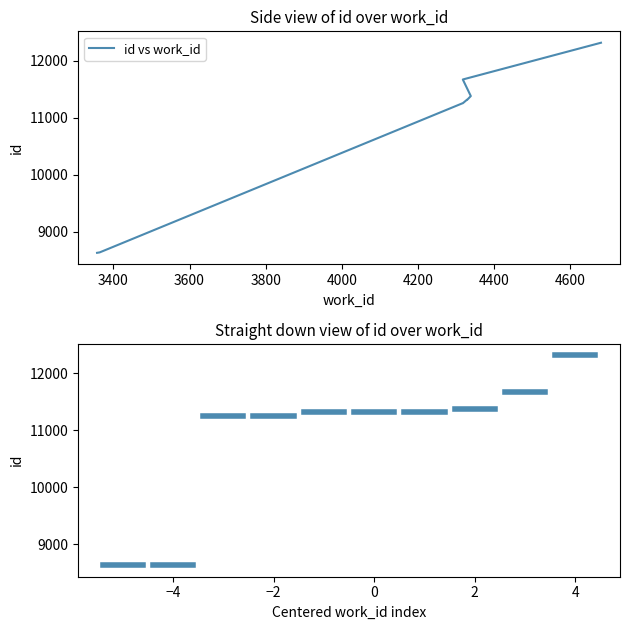

List the labels in order of value, smallest first.

3357, 3364, 4317, 4318, 4329, 4329, 4330, 4339, 4318, 4681